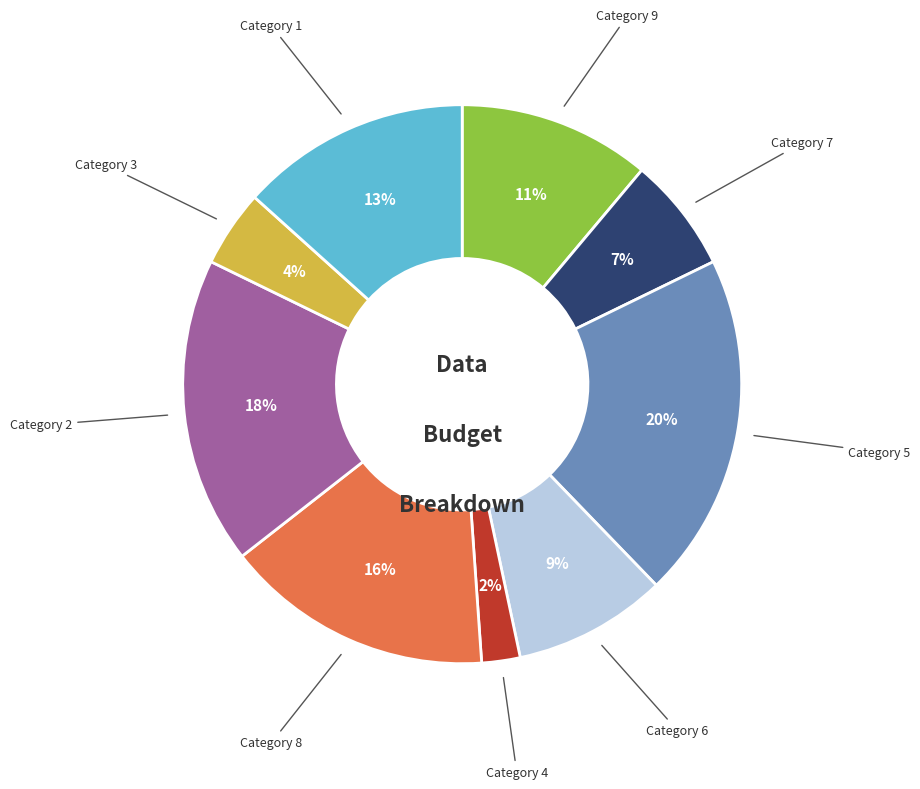

Does any single category account for the majority?

No